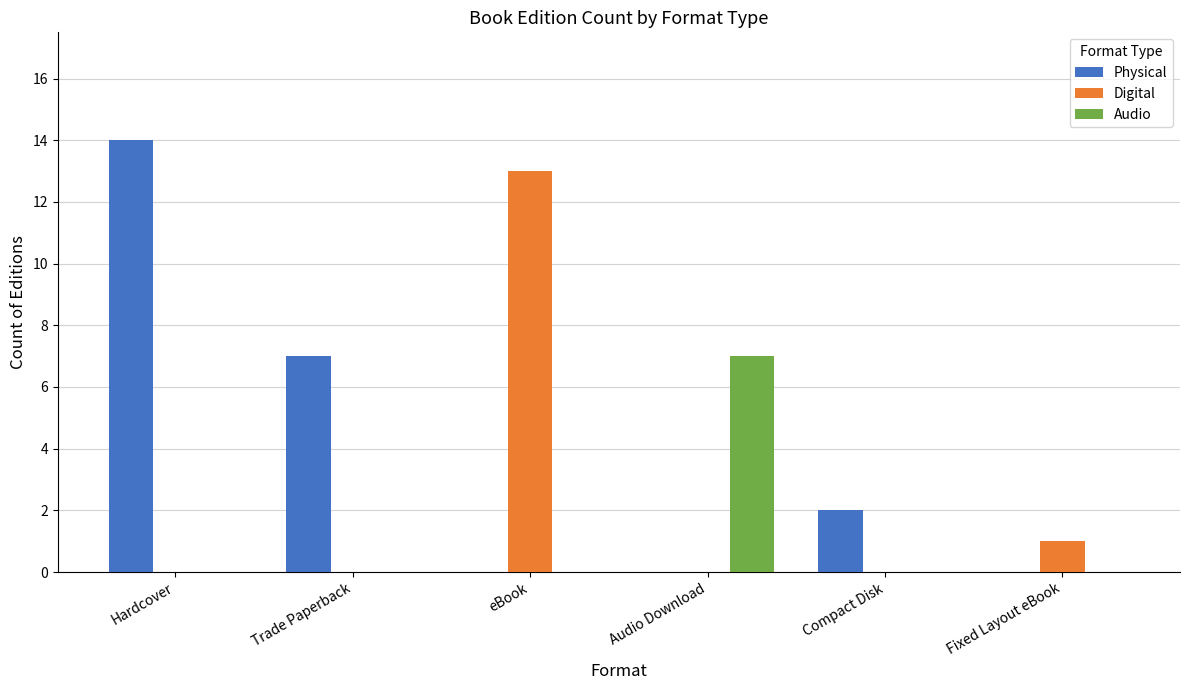

True or false: Audio has a value of -2 at eBook.

False